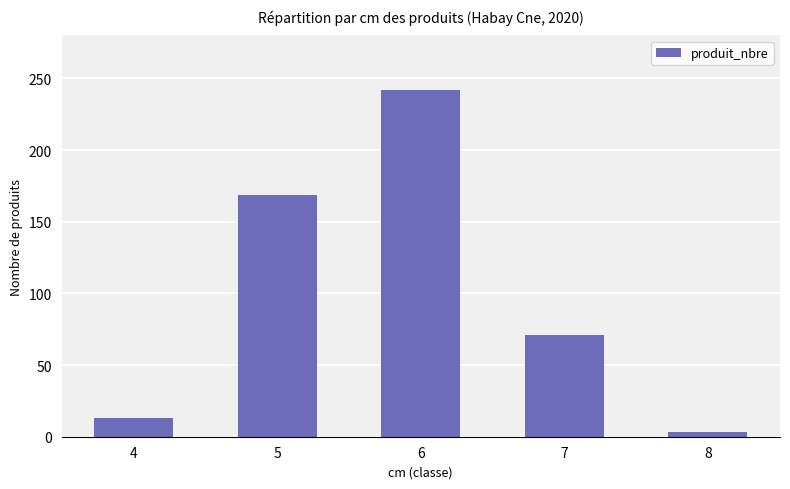

What is the difference between the maximum and minimum values?

239